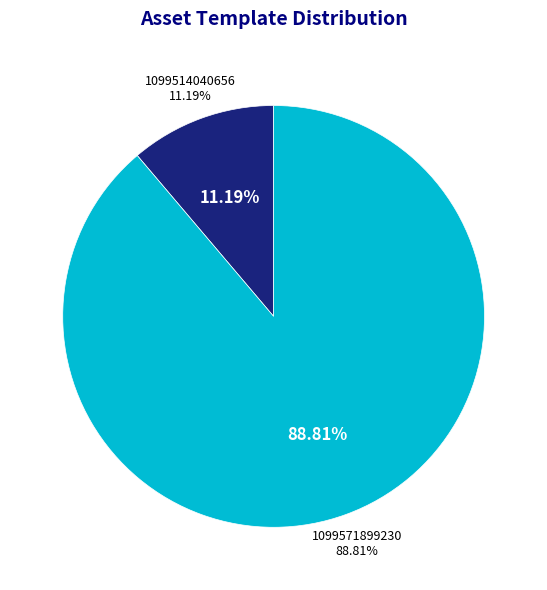

Rank the categories by value from highest to lowest.

1099571899230, 1099514040656